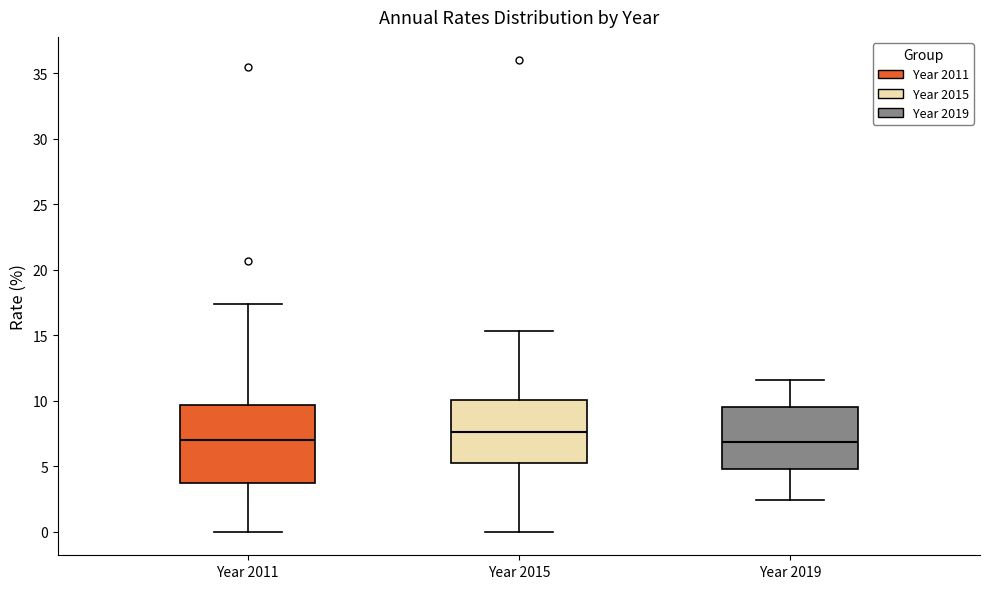

Where does the lower whisker of the box for Year 2011 end on the y-axis? The values are not printed on the chart, so give them approximately, as read against the axis.

0.0